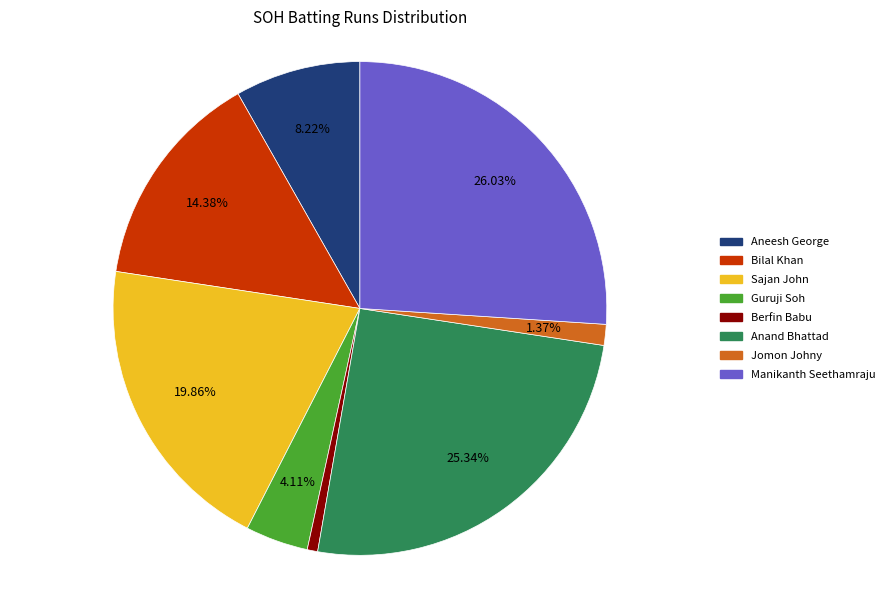

Which slice is the largest?

Manikanth Seethamraju